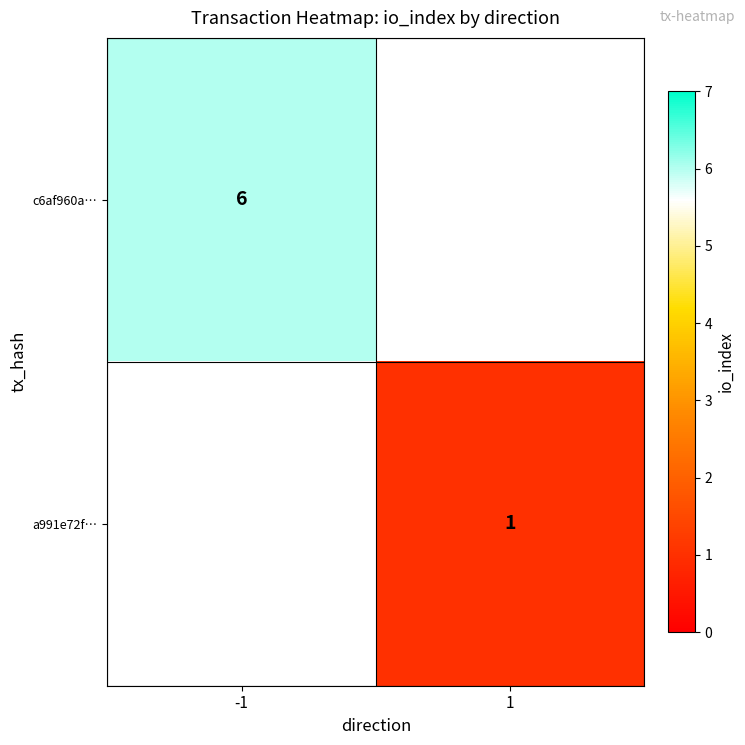

The a991e72f… series shows 1 at 1. True or false?

True